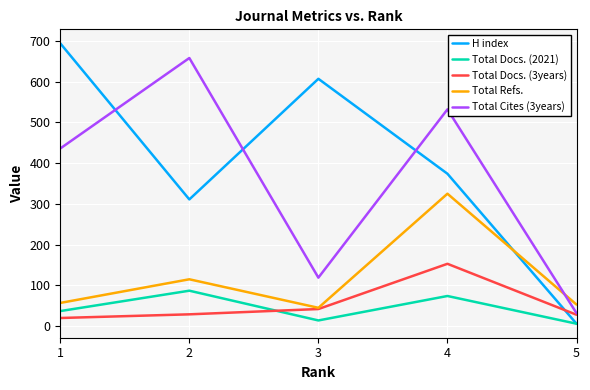

The Total Docs. (3years) series shows 102 at 4. True or false?

False